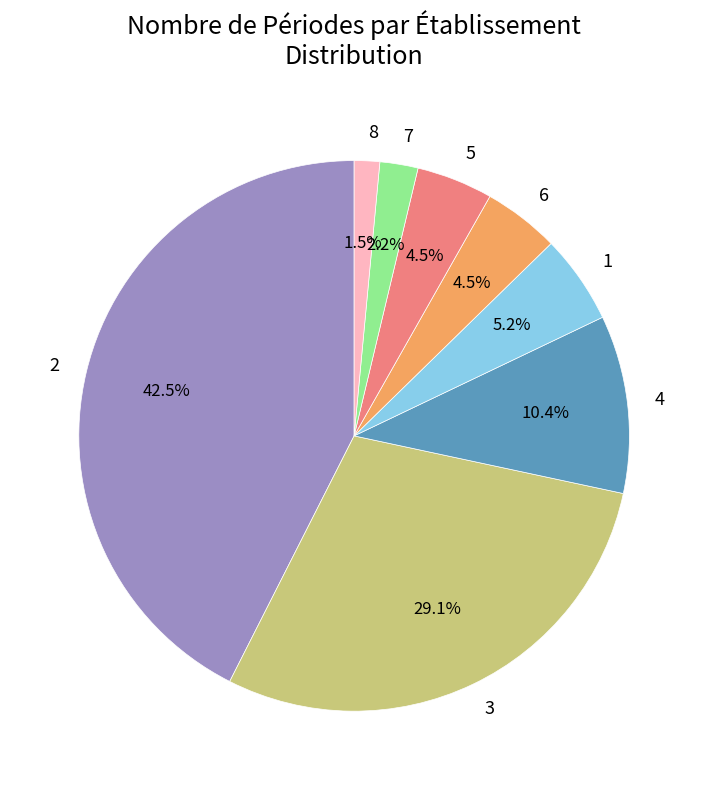

Does any single category account for the majority?

No